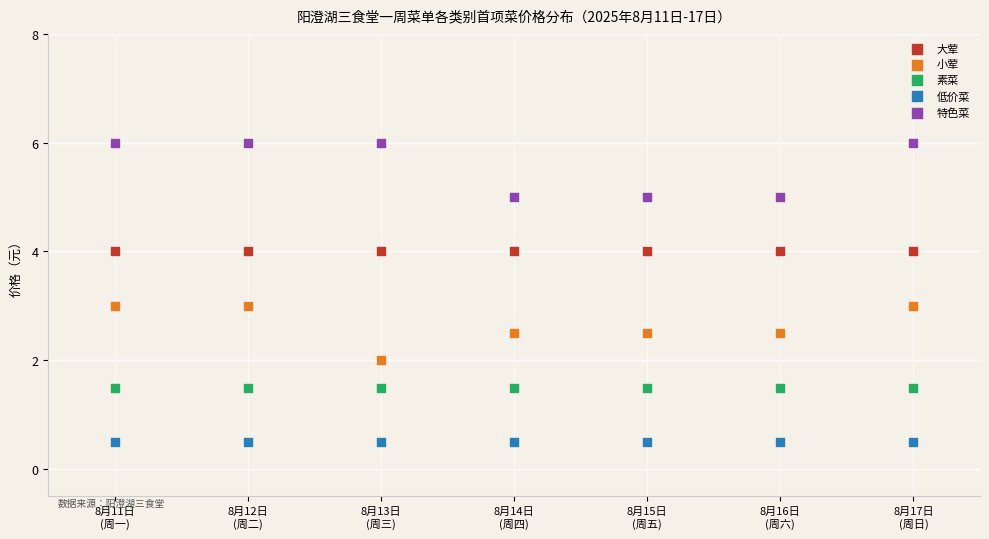

Which series reaches the minimum Y coordinate?

低价菜